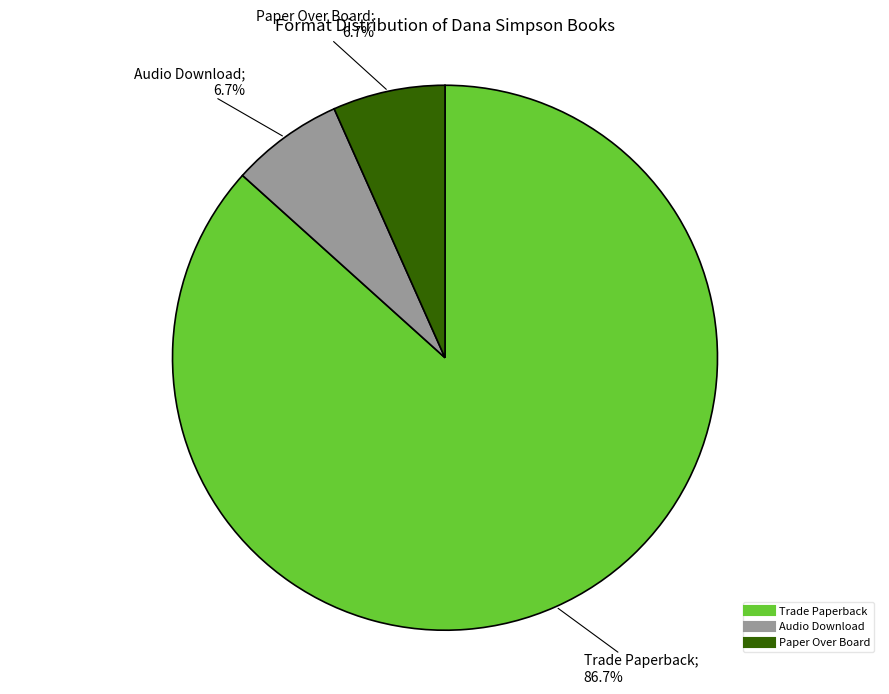

Which slice is the largest?

Trade Paperback